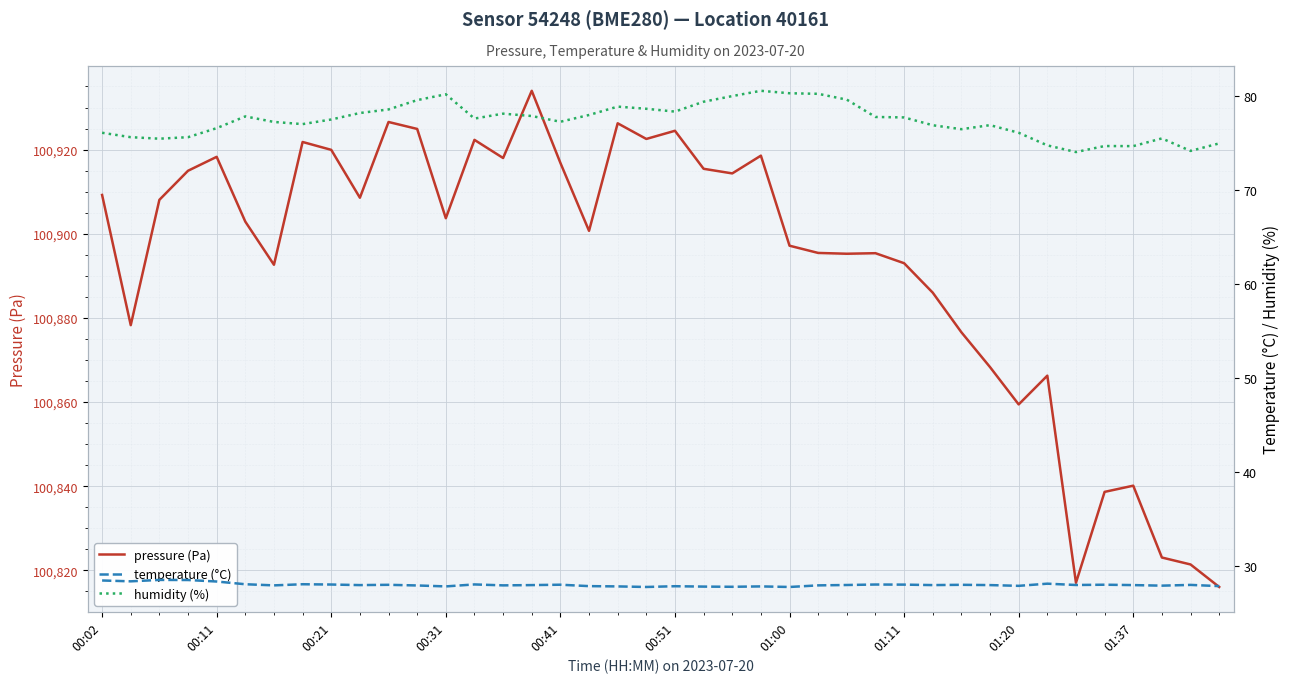

What is the maximum value for pressure (Pa)?

100934.0